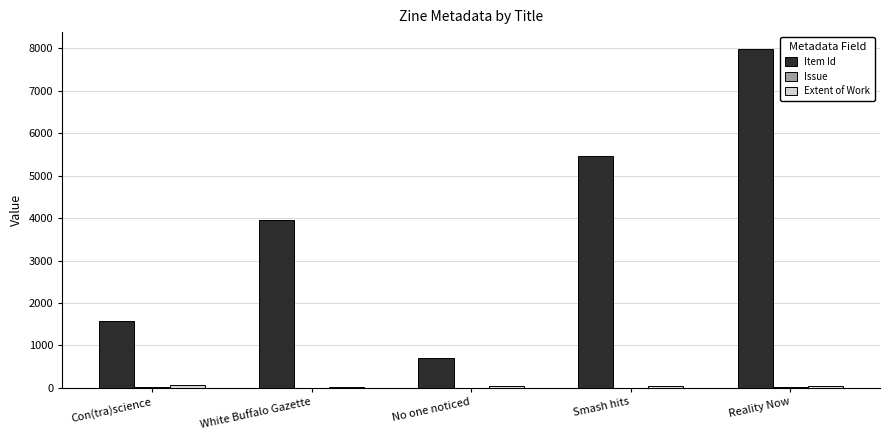

What is the maximum value shown in the chart?

7987